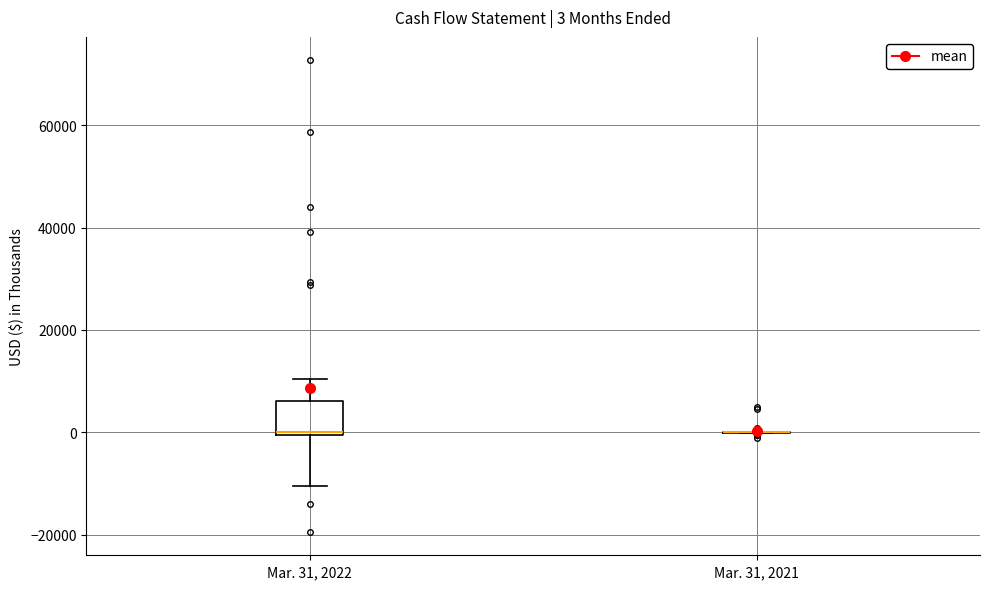

Which box is the tallest, from its lower edge to its upper edge?

Mar. 31, 2022